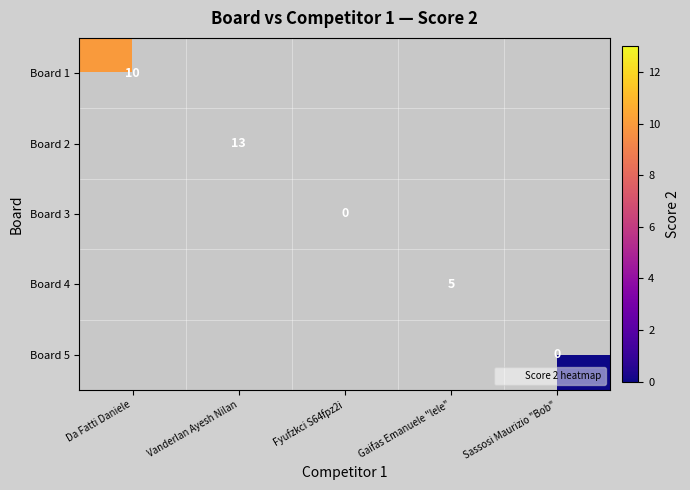

Which category has the highest value across all series?

Vanderlan Ayesh Nilan